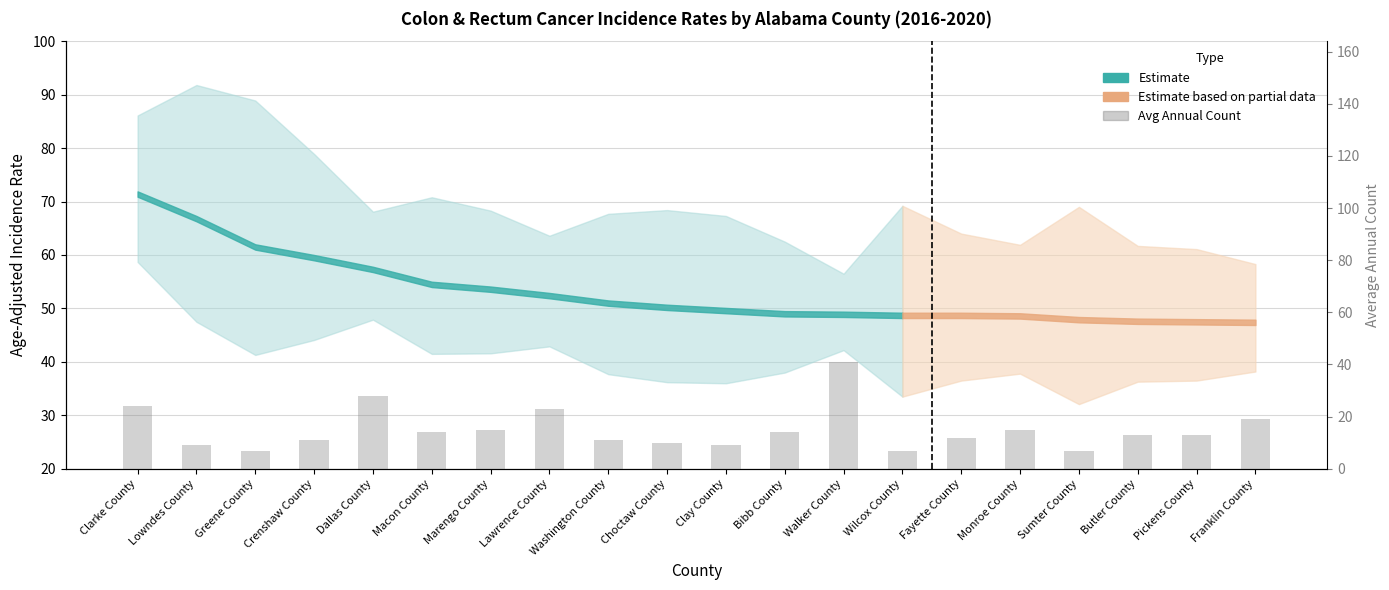

At which category does the chart reach its minimum across all series?

Greene County